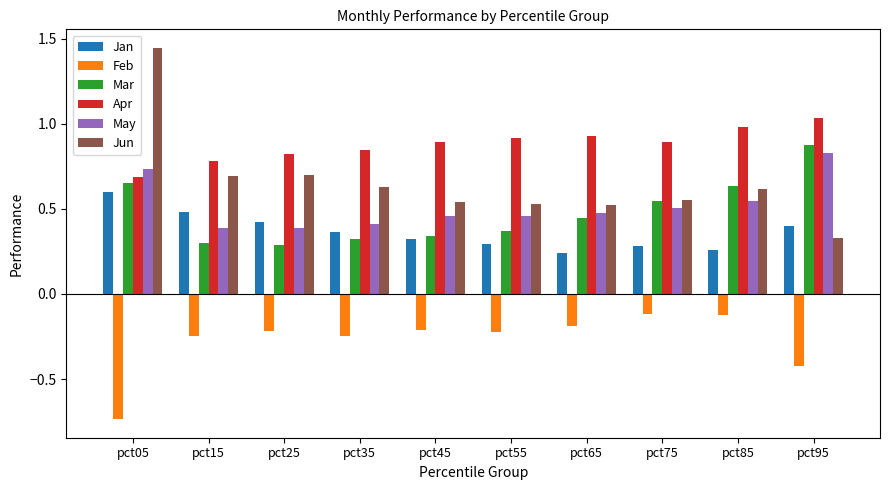

What are all the series names shown in the legend?

Jan, Feb, Mar, Apr, May, Jun